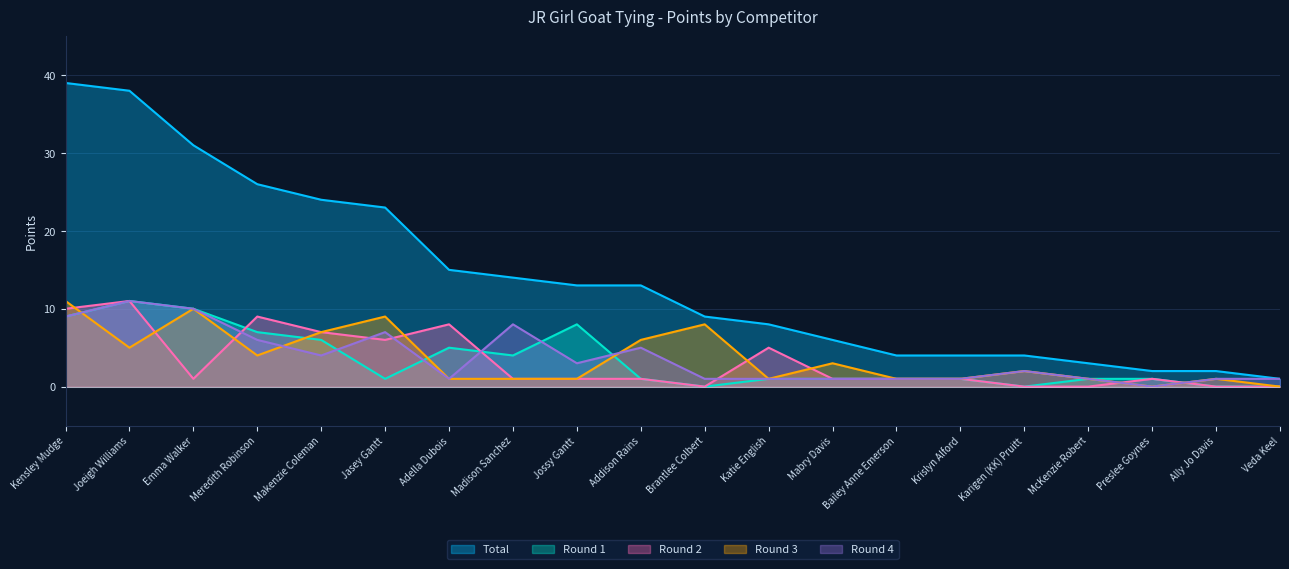

What is the difference between the Round 2 values at Jasey Gantt and Preslee Goynes?

5